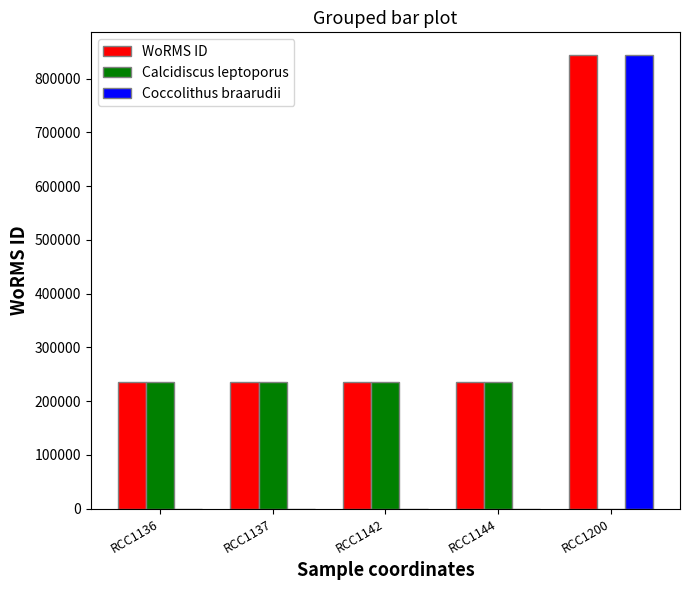

Are the bars grouped side by side (vs. stacked)?

Yes